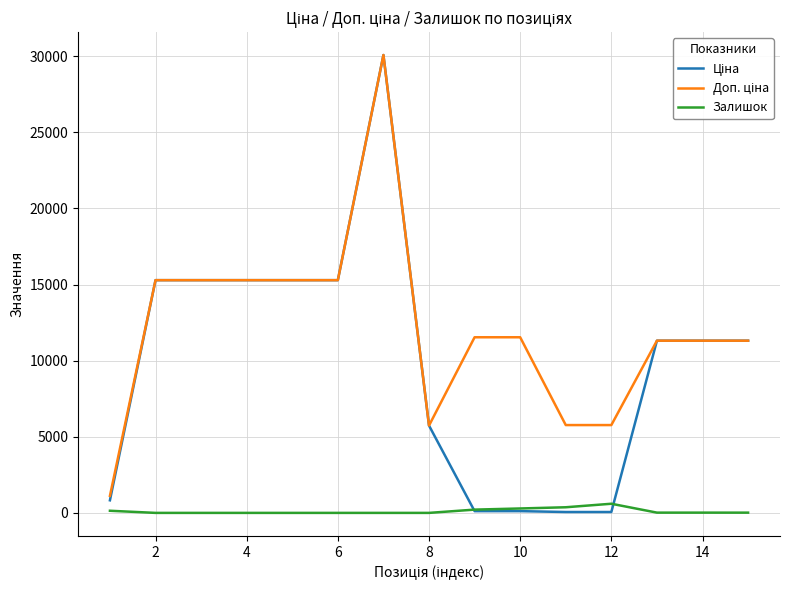

How many lines are shown in the chart?

3